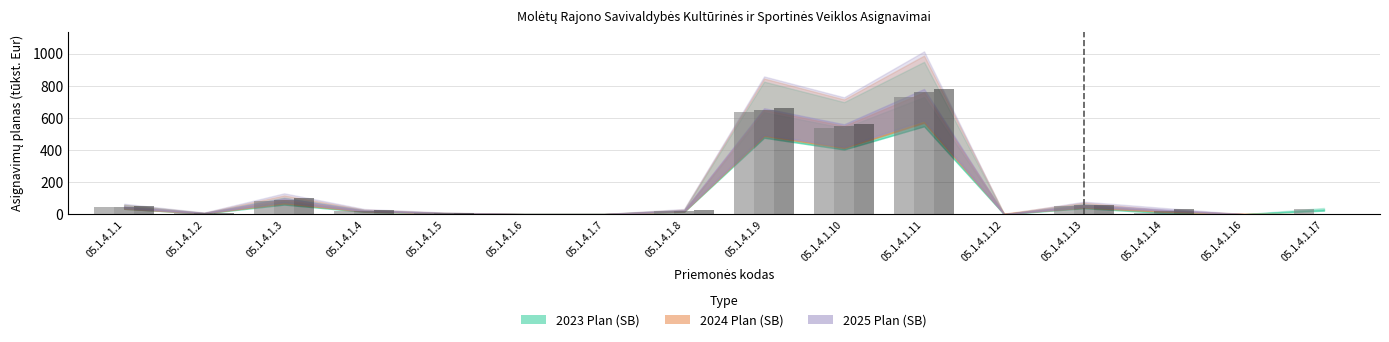

Is it true that 2024 Plan (SB) equals 7 at 05.1.4.1.5?

True